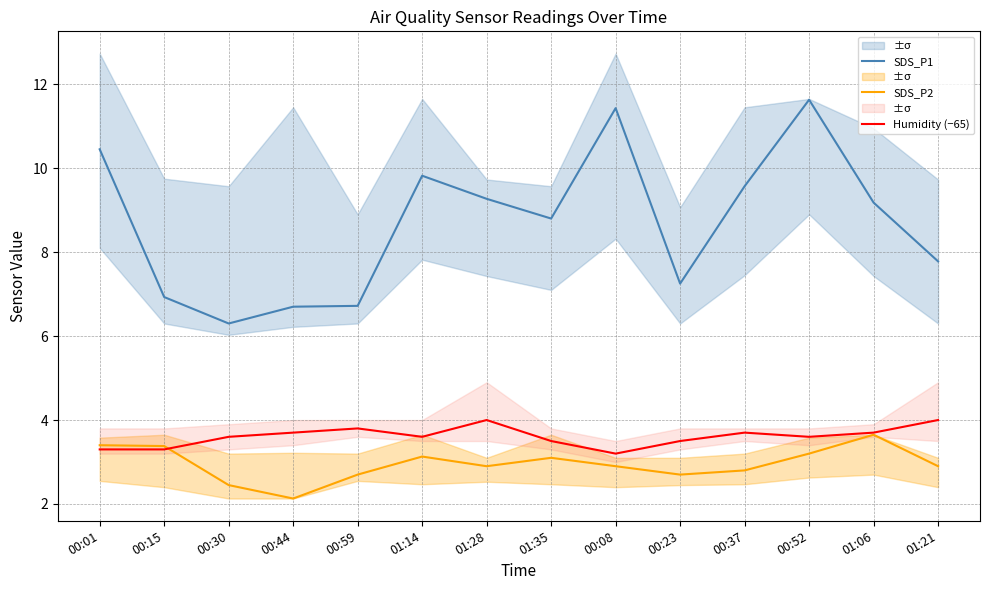

Which series has the largest total across all categories?

SDS_P1